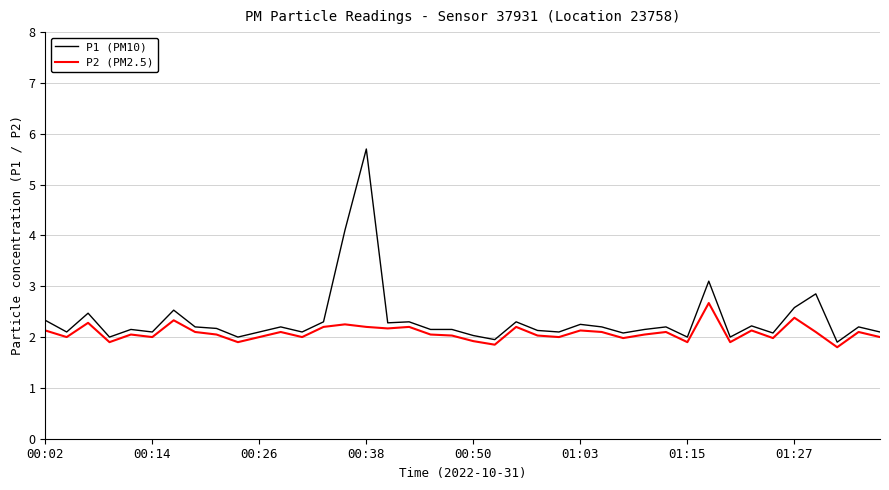

True or false: P2 (PM2.5) and P1 (PM10) intersect in this chart.

False